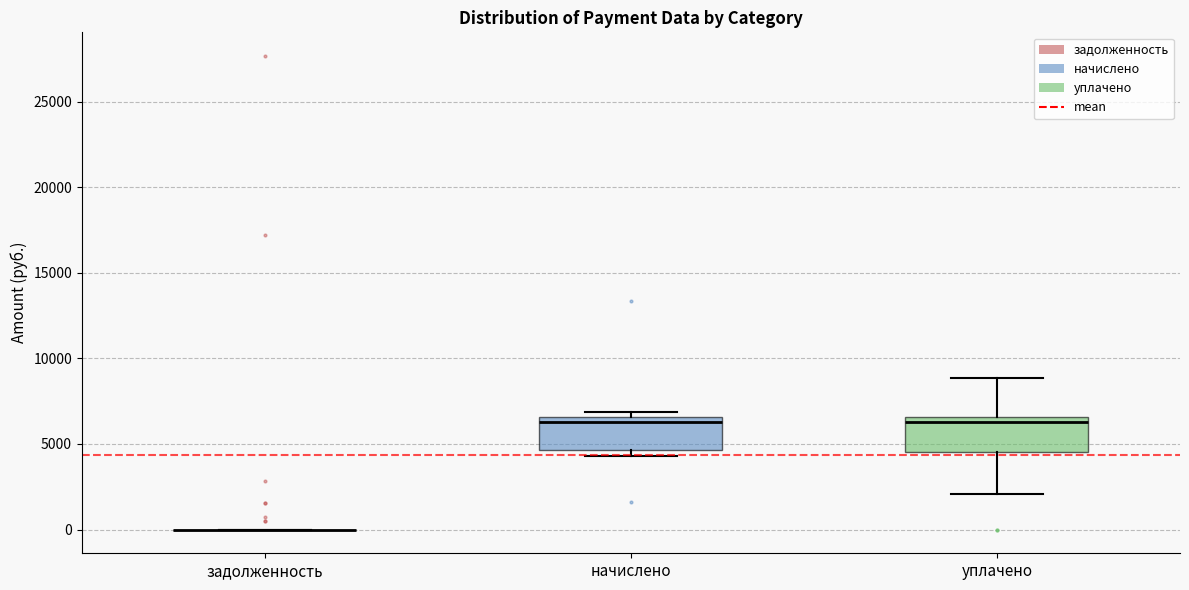

Reading left to right, transcribe this box plot: for each box, give where its median line is, the range the box spans, and where its two whiskers end, as read against the y-axis. The values are not printed on the chart, so give them approximately, as read against the axis.

задолженность: box collapsed to a line at 0, whiskers 0 to 0
начислено: median 6500 (just below the box's upper edge), box 4500 to 6500, whiskers 4500 (just below the box's lower edge) to 7000
уплачено: median 6500 (just below the box's upper edge), box 4500 to 6500, whiskers 2000 to 9000